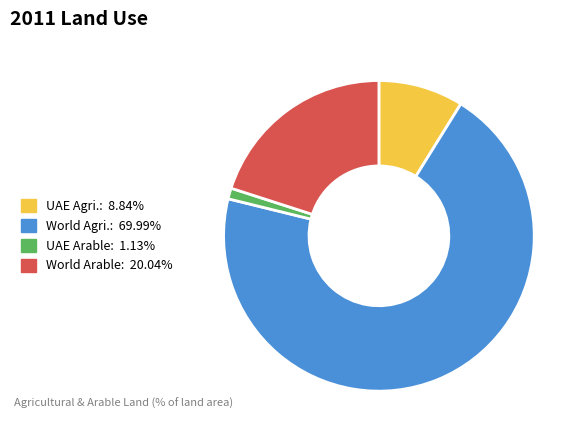

Is there any slice that represents more than half of the pie?

Yes